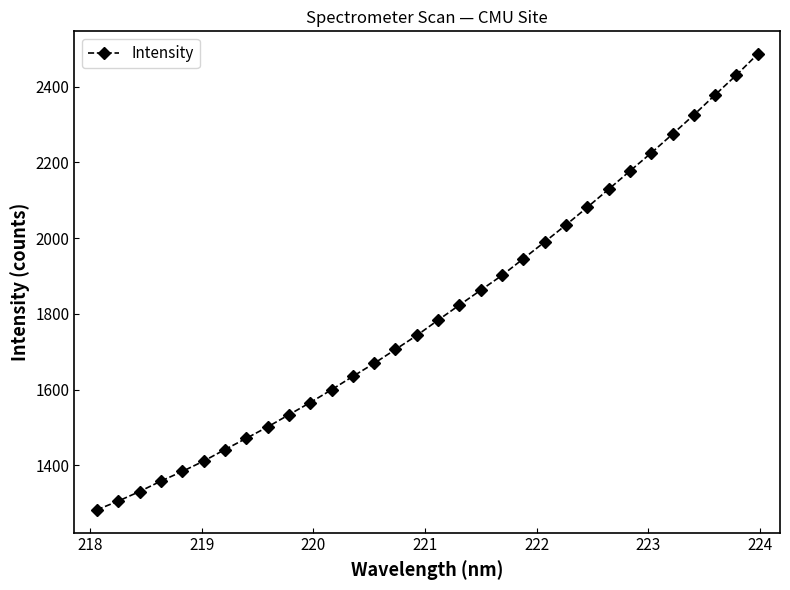

What is the minimum value shown in the chart?

1282.2